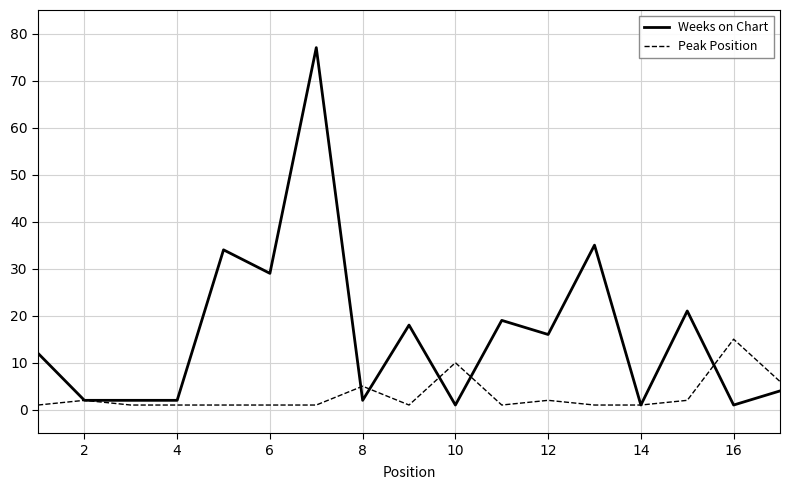

Which series has the largest total across all categories?

Weeks on Chart